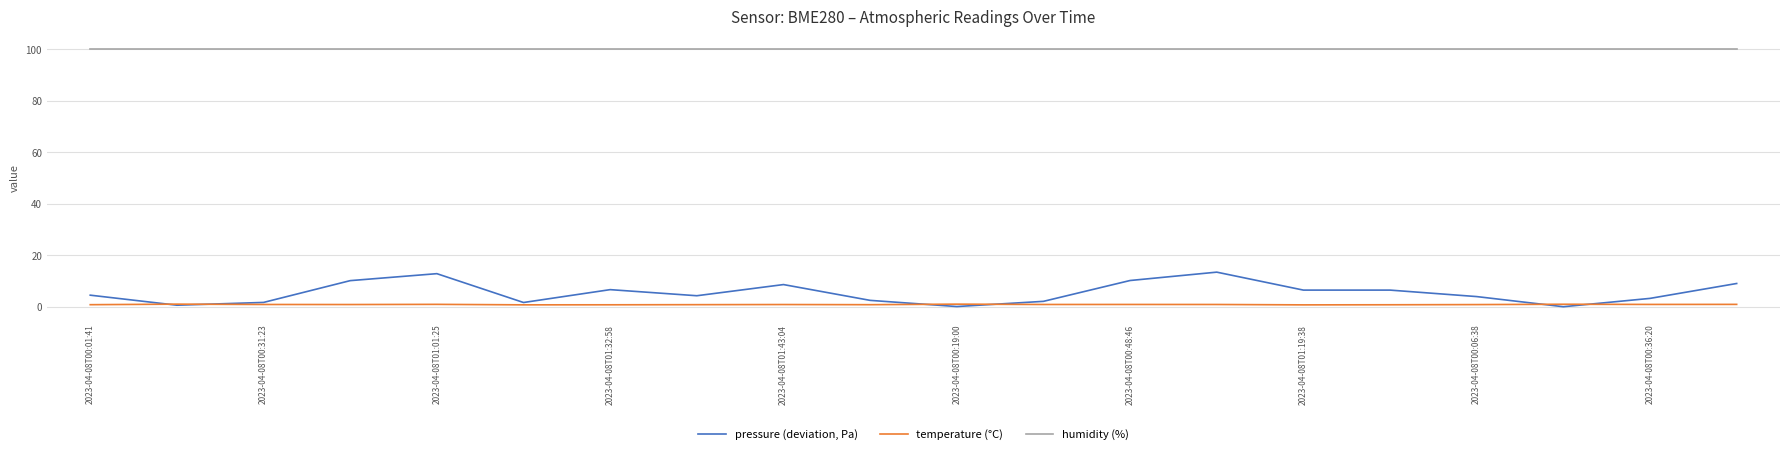

Which series has the largest total across all categories?

humidity (%)